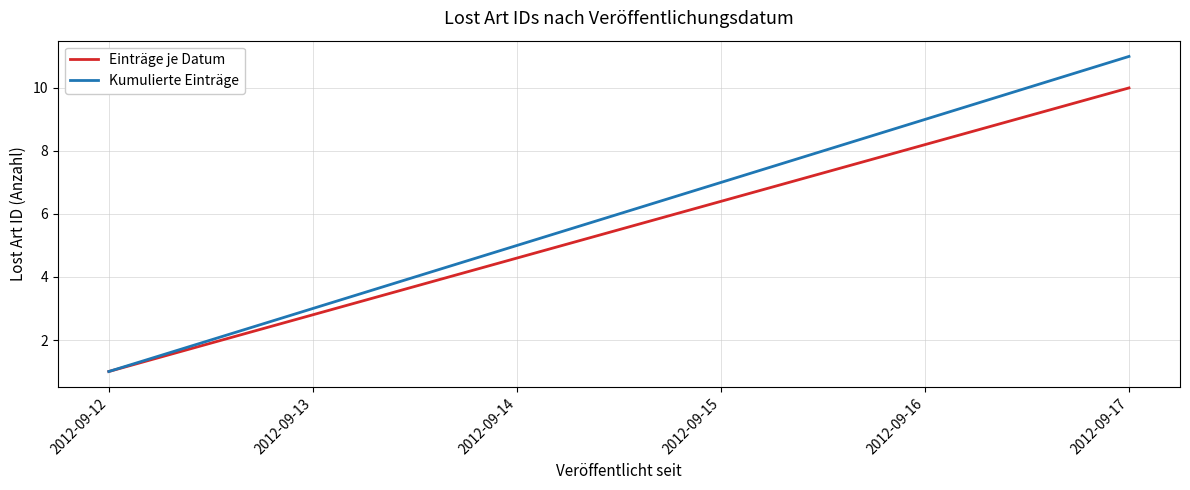

What is the maximum value shown in the chart?

11